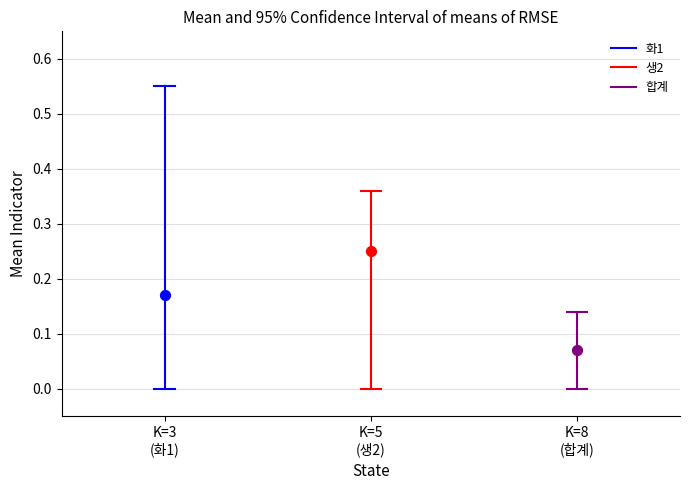

Which series reaches the maximum Y coordinate?

화1